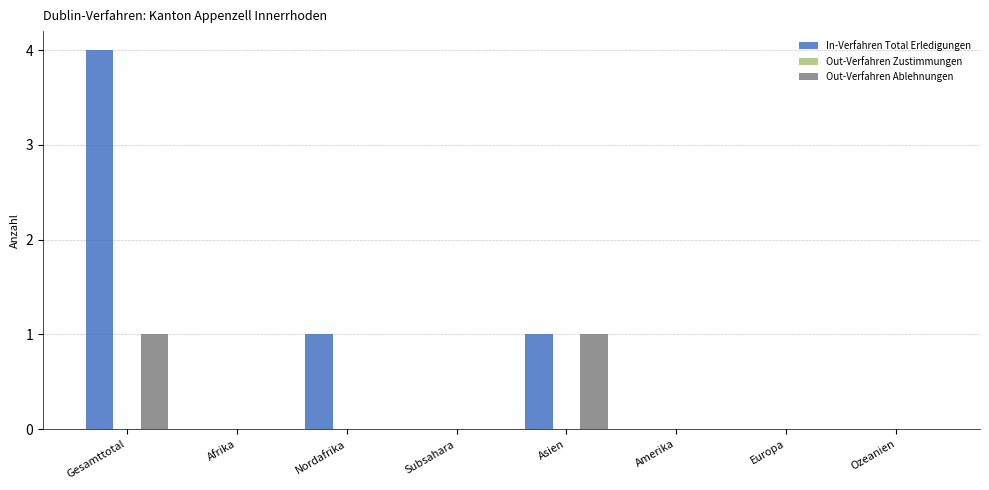

Are the bars grouped side by side (vs. stacked)?

Yes